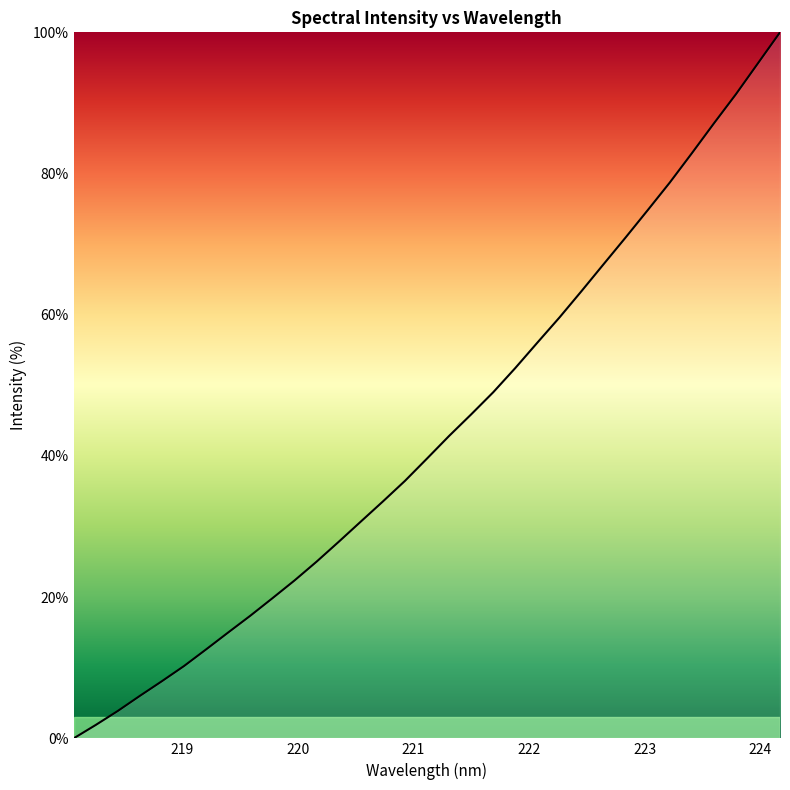

What is the maximum value shown in the chart?

100.0